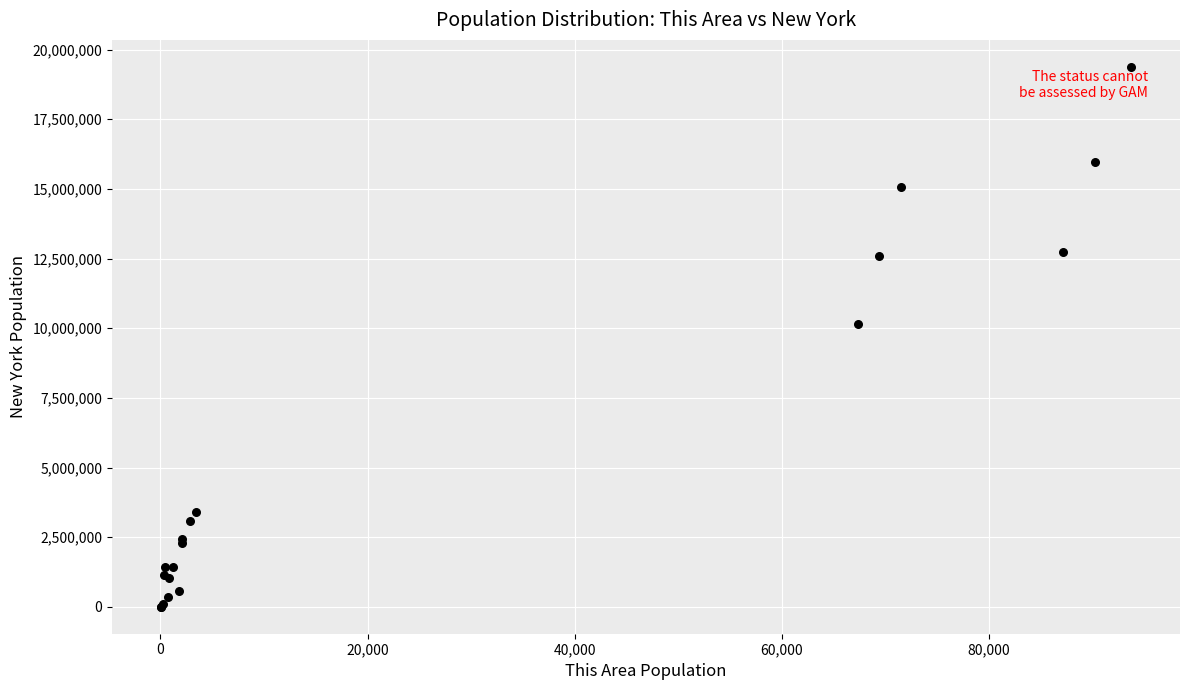

What Y value in the scatter plot is closest to 9692354?

10150043